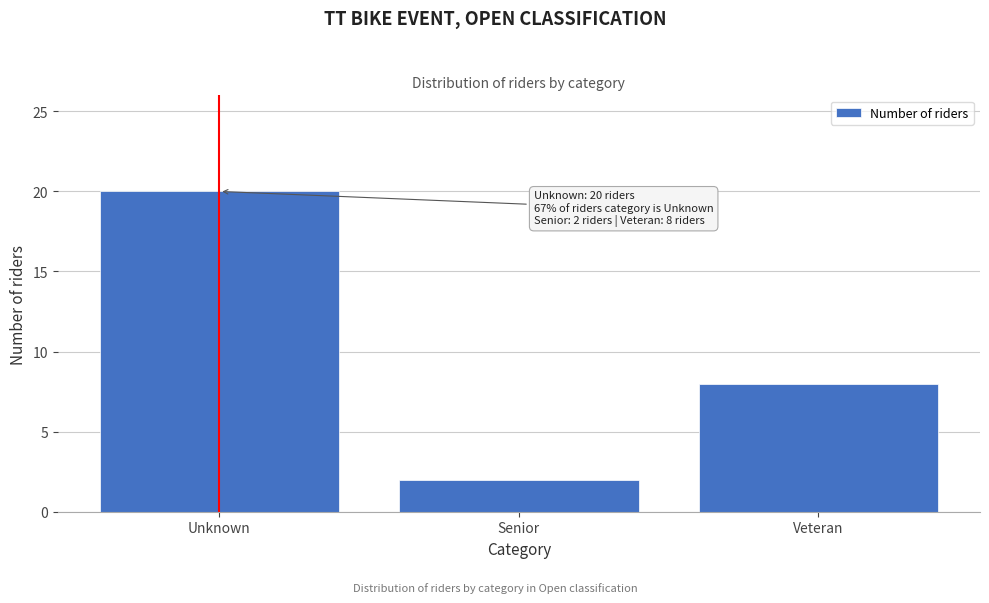

Reading left to right, extract all data points from this chart.

Unknown=20	Senior=2	Veteran=8